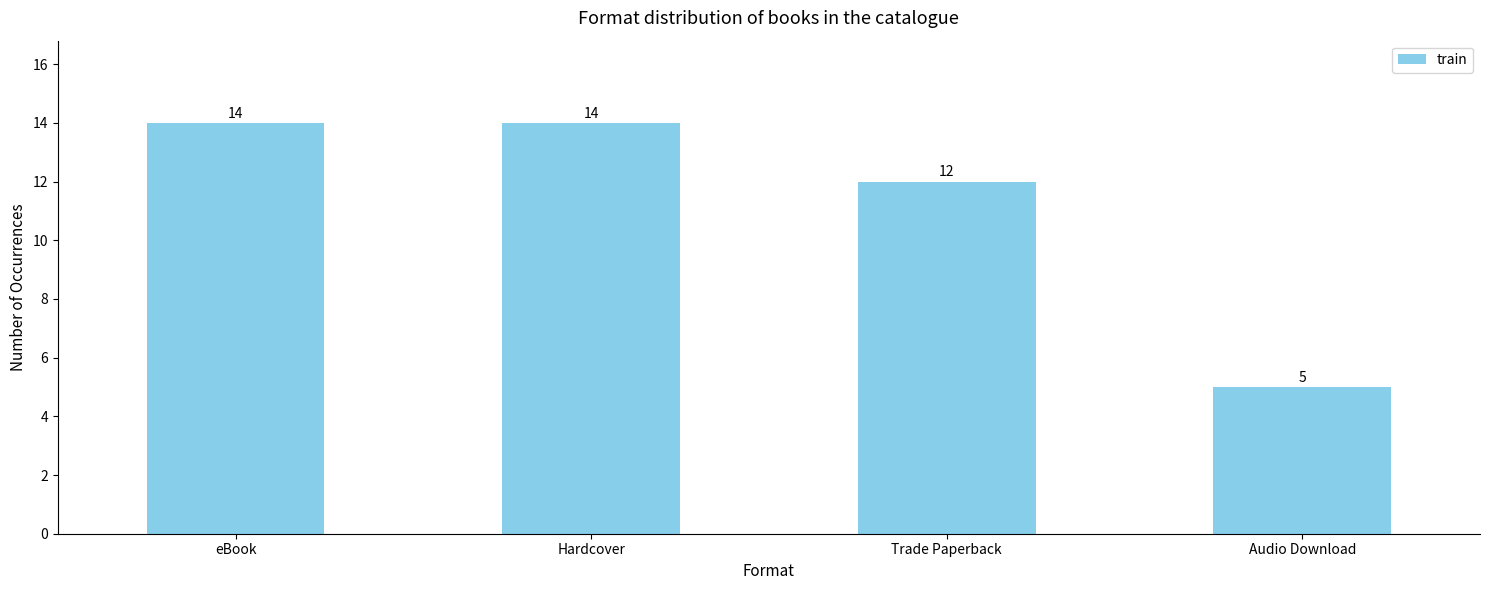

How many bars are there in total?

4